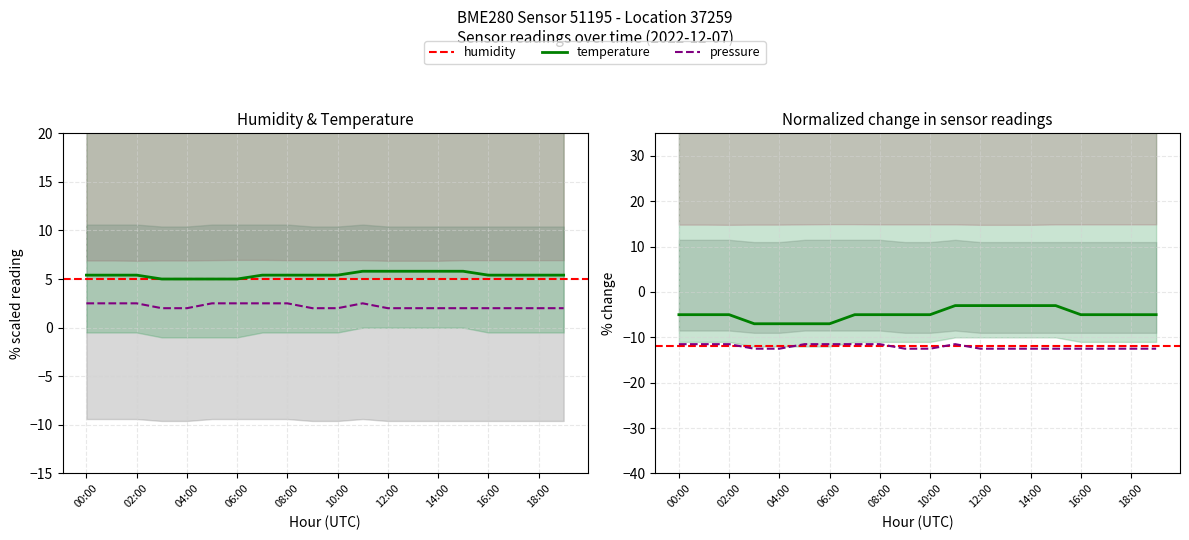

Reading left to right, transcribe all the data shown in this chart.

temperature: 5.4	5.4	5.4	5.0	5.0	5.0	5.0	5.4	5.4	5.4	5.4	5.8	5.8	5.8	5.8	5.8	5.4	5.4	5.4	5.4
pressure_norm: 2.5	2.5	2.5	2.0	2.0	2.5	2.5	2.5	2.5	2.0	2.0	2.5	2.0	2.0	2.0	2.0	2.0	2.0	2.0	2.0